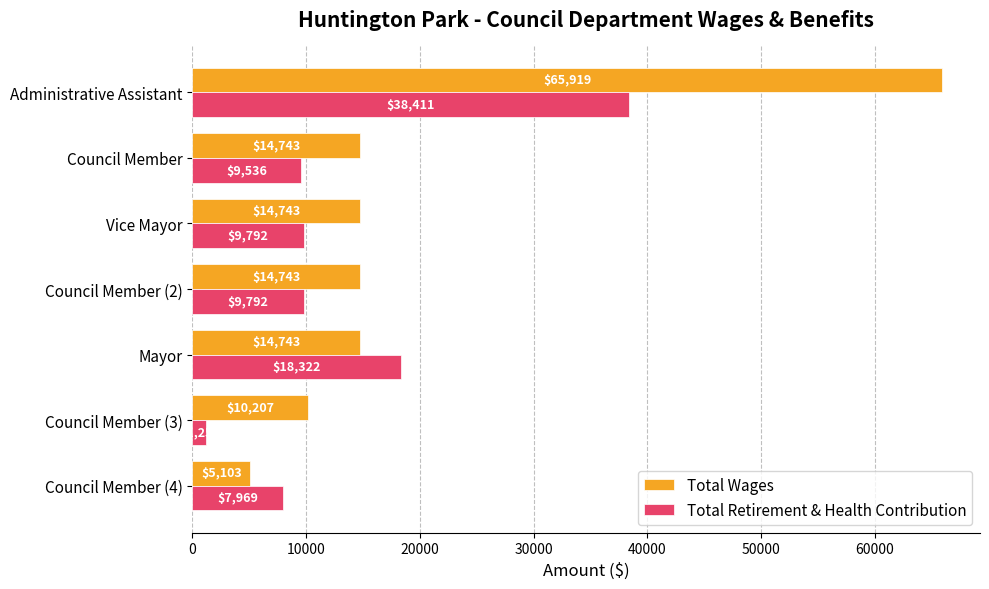

What is the sum of all Total Retirement & Health Contribution values?

95072